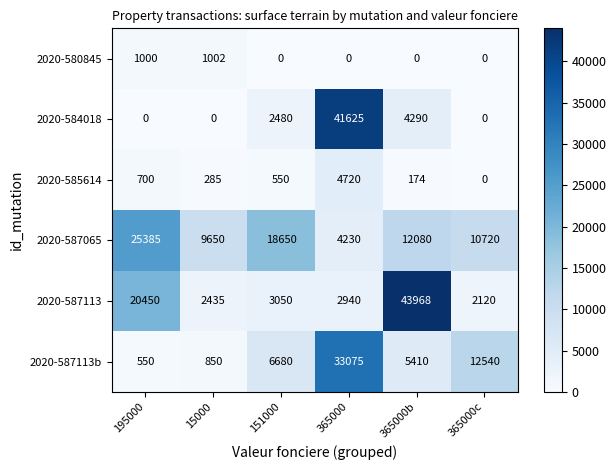

What is the difference between the 2020-585614 values at 15000 and 365000?

4435